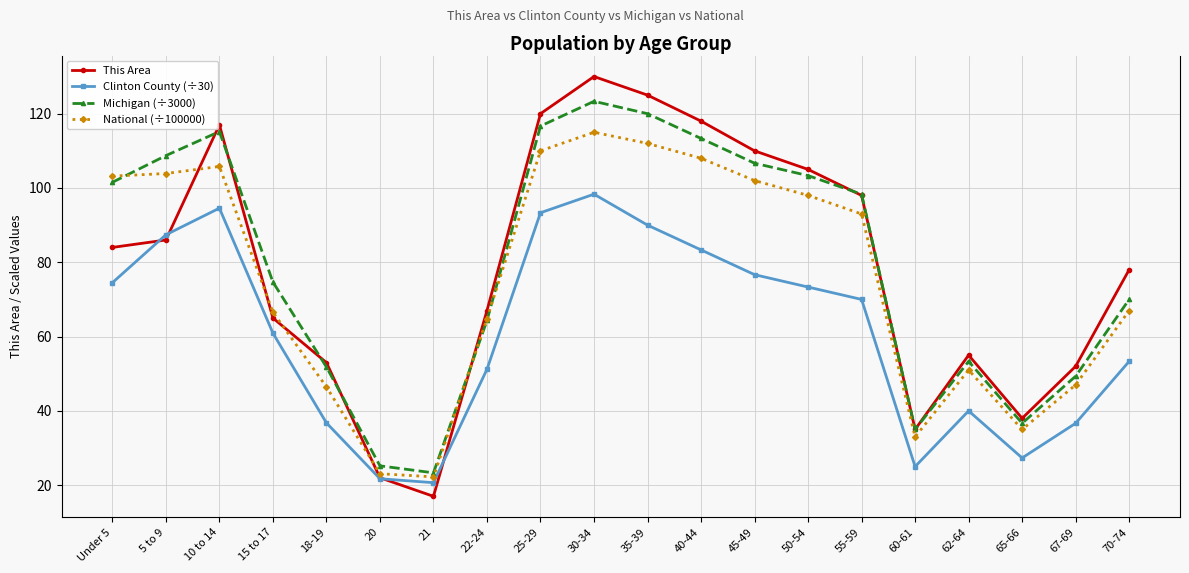

What is the average value of the National (÷100000) series?

75.4